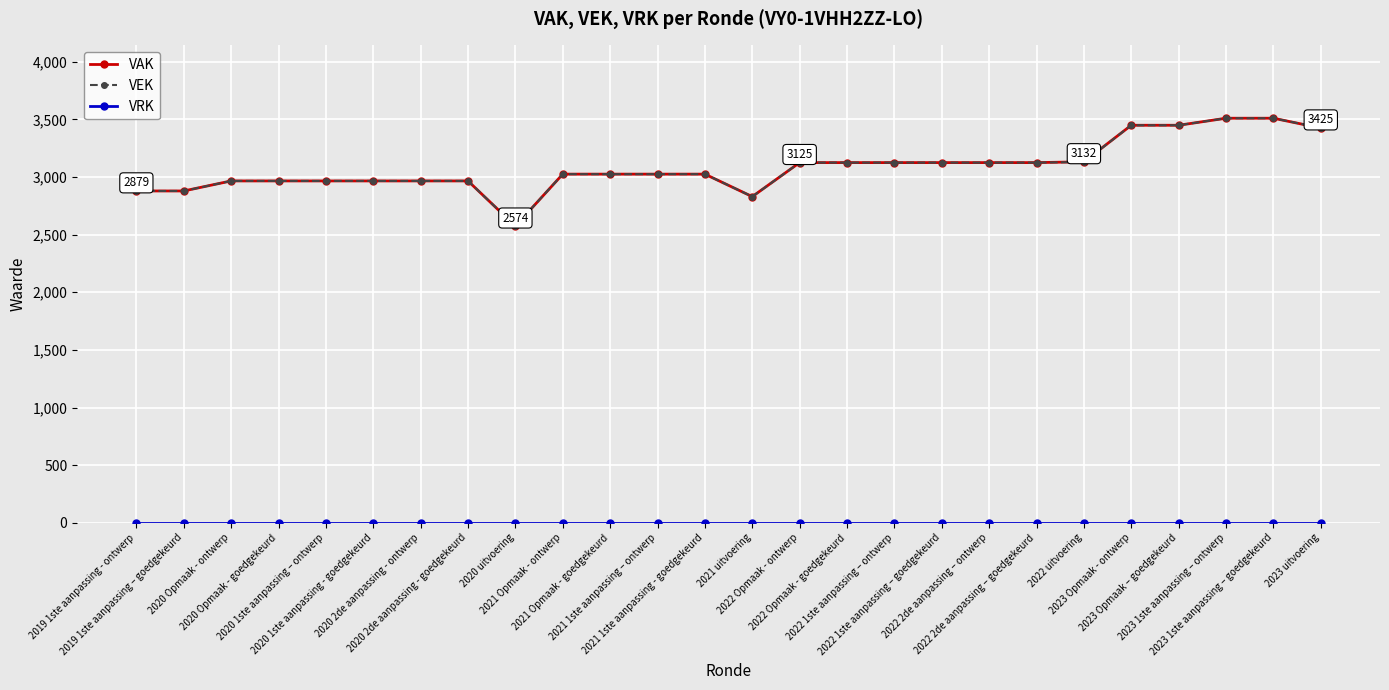

At how many categories does at least one series exceed 2034?

26